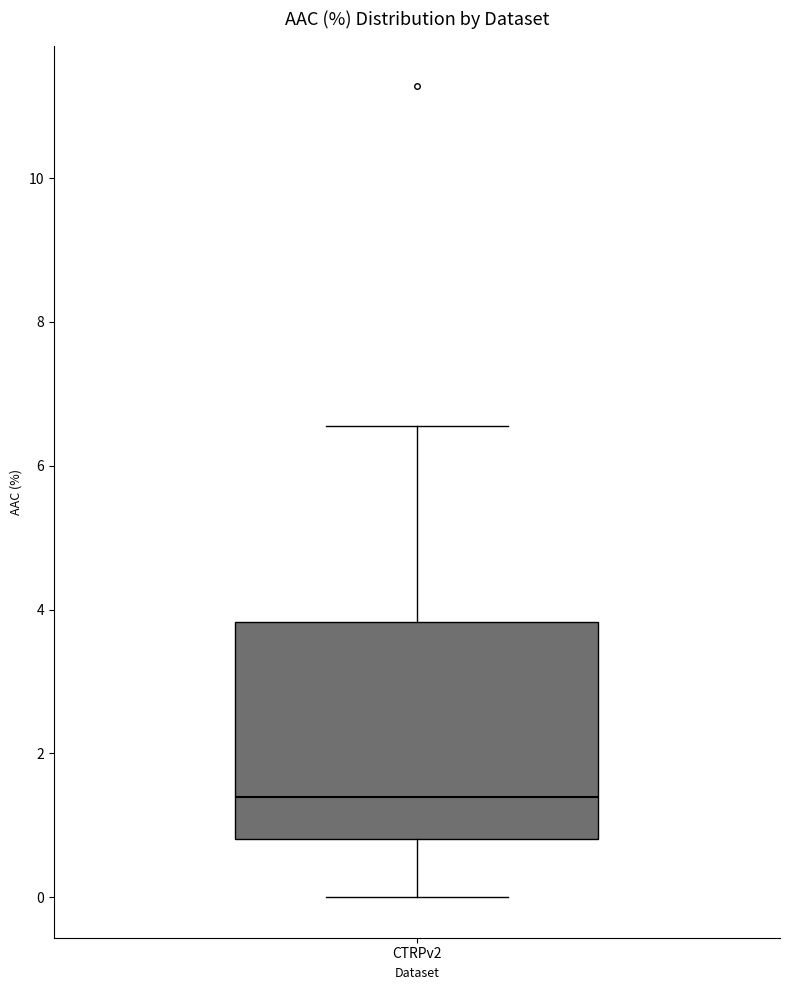

Read this box plot against the y-axis: the position of the median line, the range covered by the box, and the ends of both whiskers. The values are not printed on the chart, so give them approximately, as read against the axis.

median 1.4, box 0.8 to 3.8, whiskers 0.0 to 6.6